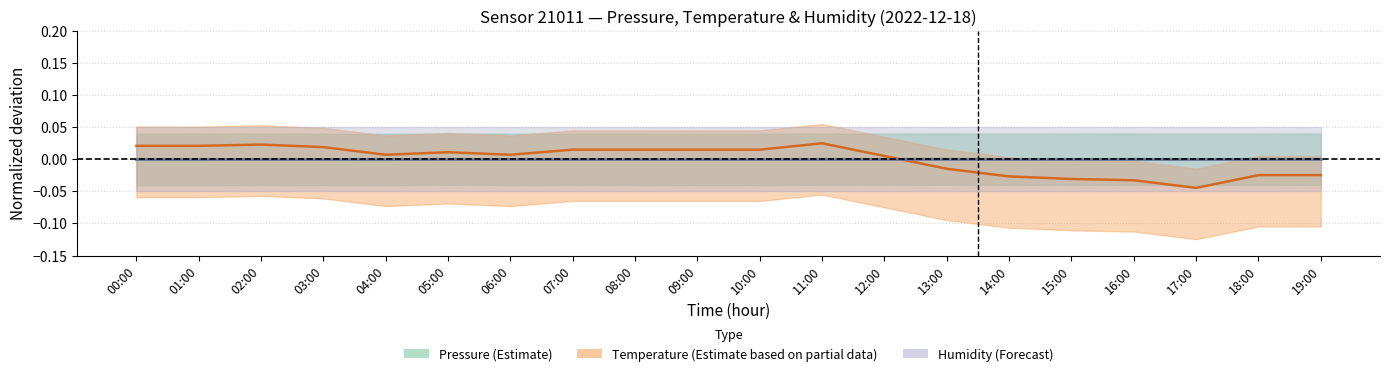

How many series are shown in this chart?

3